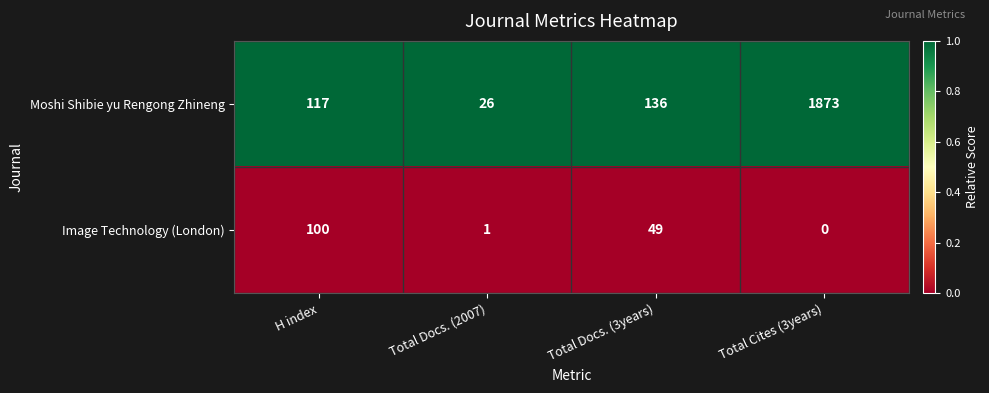

Reading left to right, transcribe all the data shown in this chart.

Moshi Shibie yu Rengong Zhineng: 117	26	136	1873
Image Technology (London): 100	1	49	0